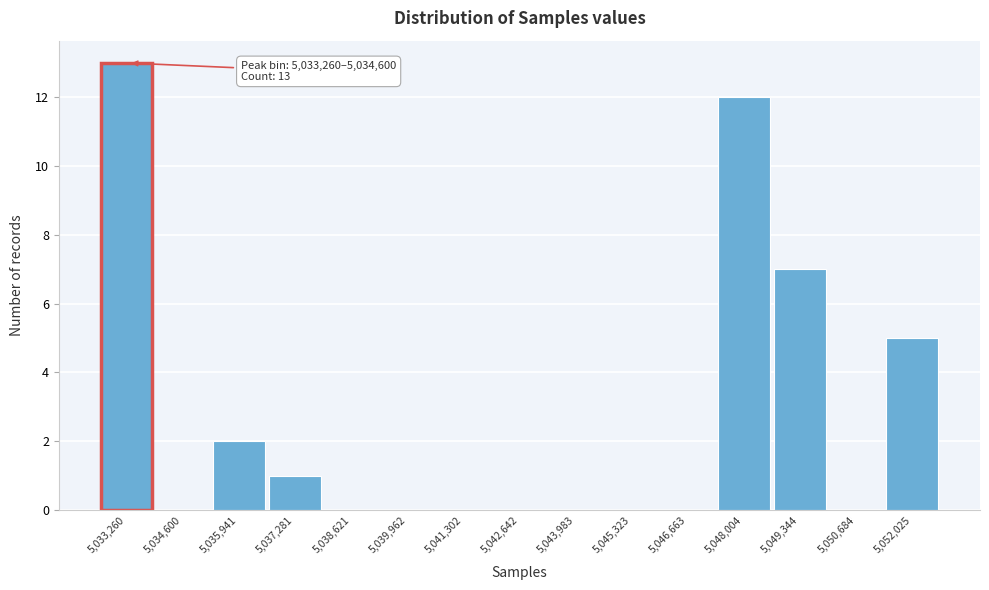

Reading left to right, extract all data points from this chart.

5,033,260=13	5,034,600=0	5,035,941=2	5,037,281=1	5,038,621=0	5,039,962=0	5,041,302=0	5,042,642=0	5,043,983=0	5,045,323=0	5,046,663=0	5,048,004=12	5,049,344=7	5,050,684=0	5,052,025=5